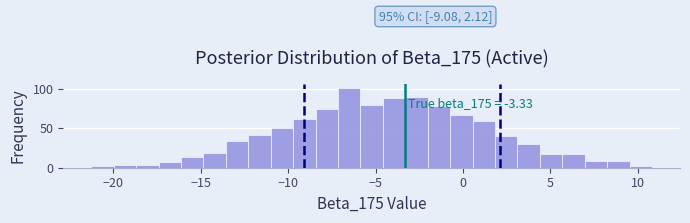

Read against the x-axis, roughly where is the centre of the tallest bar?

-6.5